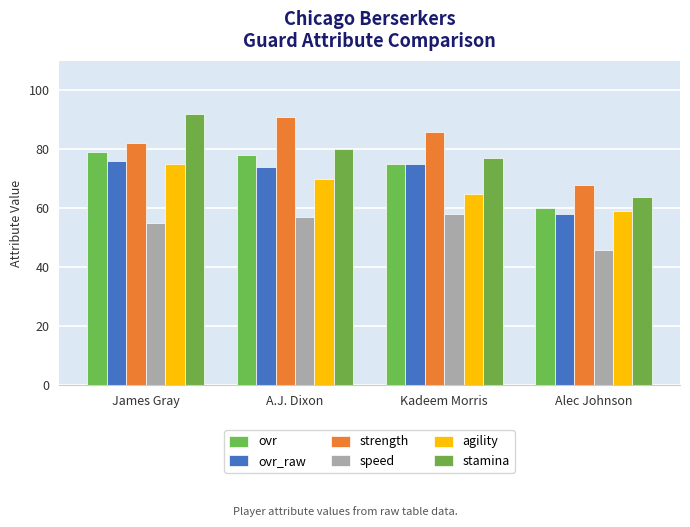

Reading left to right, what are all the values shown in this chart?

ovr: James Gray=79	A.J. Dixon=78	Kadeem Morris=75	Alec Johnson=60
ovr_raw: James Gray=76	A.J. Dixon=74	Kadeem Morris=75	Alec Johnson=58
strength: James Gray=82	A.J. Dixon=91	Kadeem Morris=86	Alec Johnson=68
speed: James Gray=55	A.J. Dixon=57	Kadeem Morris=58	Alec Johnson=46
agility: James Gray=75	A.J. Dixon=70	Kadeem Morris=65	Alec Johnson=59
stamina: James Gray=92	A.J. Dixon=80	Kadeem Morris=77	Alec Johnson=64